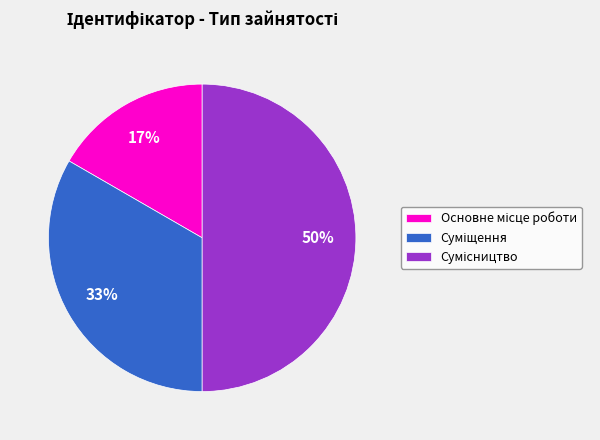

How many segments does this pie chart have?

3